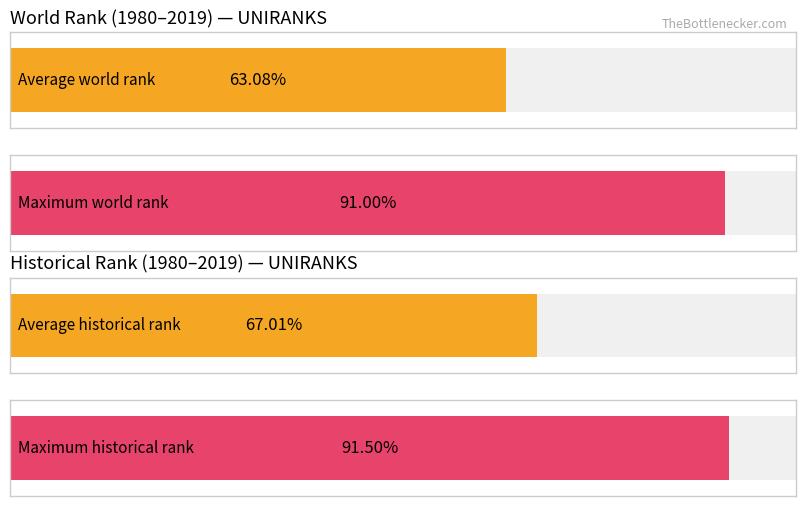

What are all the series names shown in the legend?

world rank, historical rank